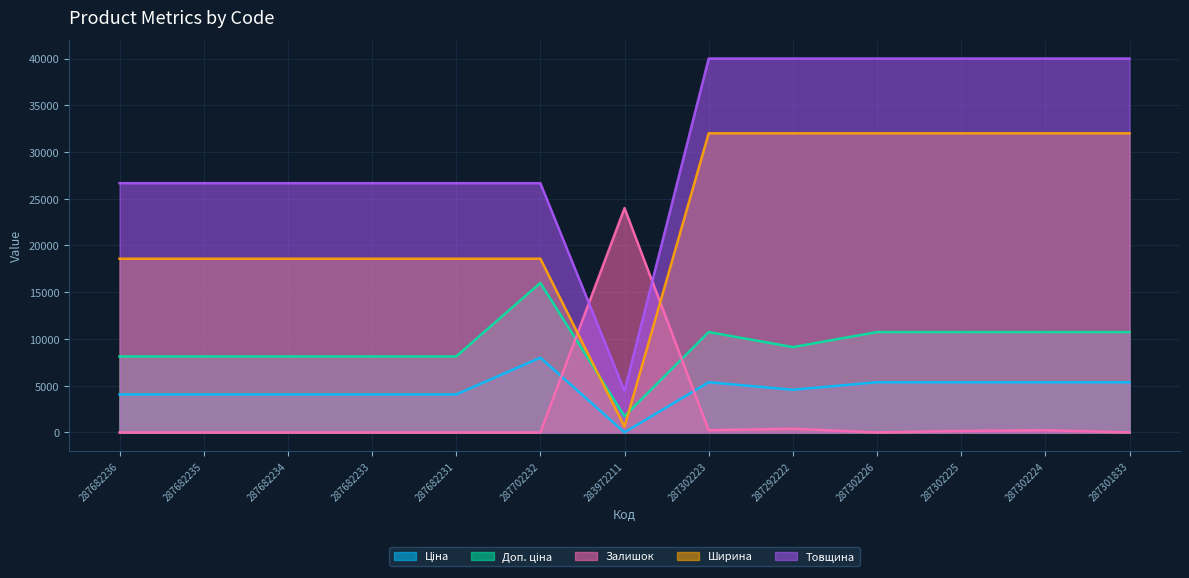

What is the average value of the Доп. ціна series?

9324.5